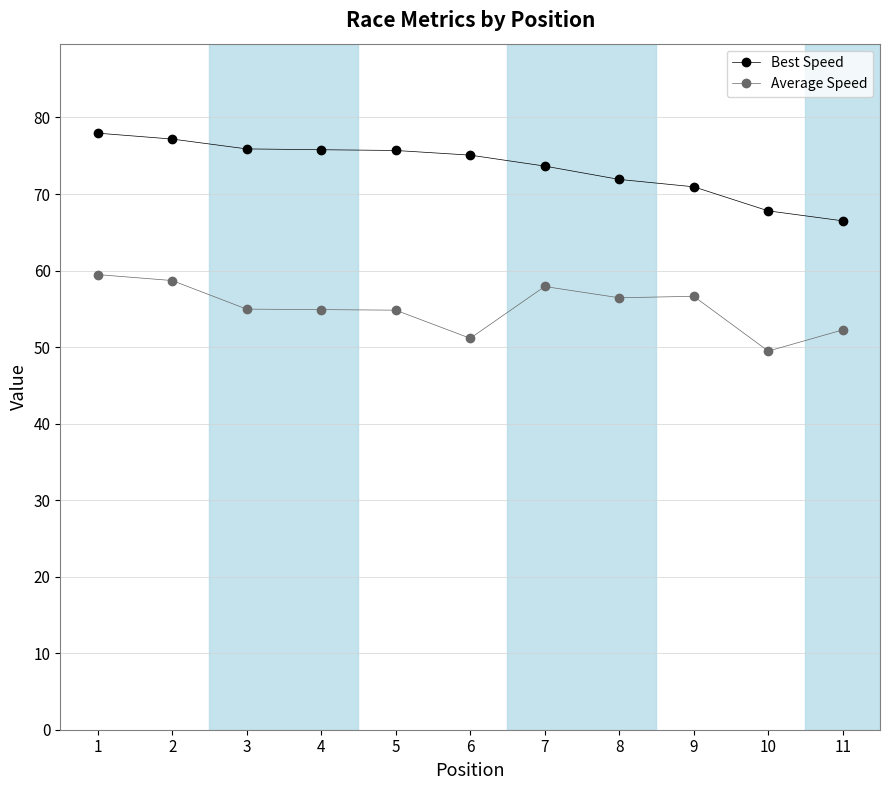

At which category does the chart reach its minimum across all series?

10